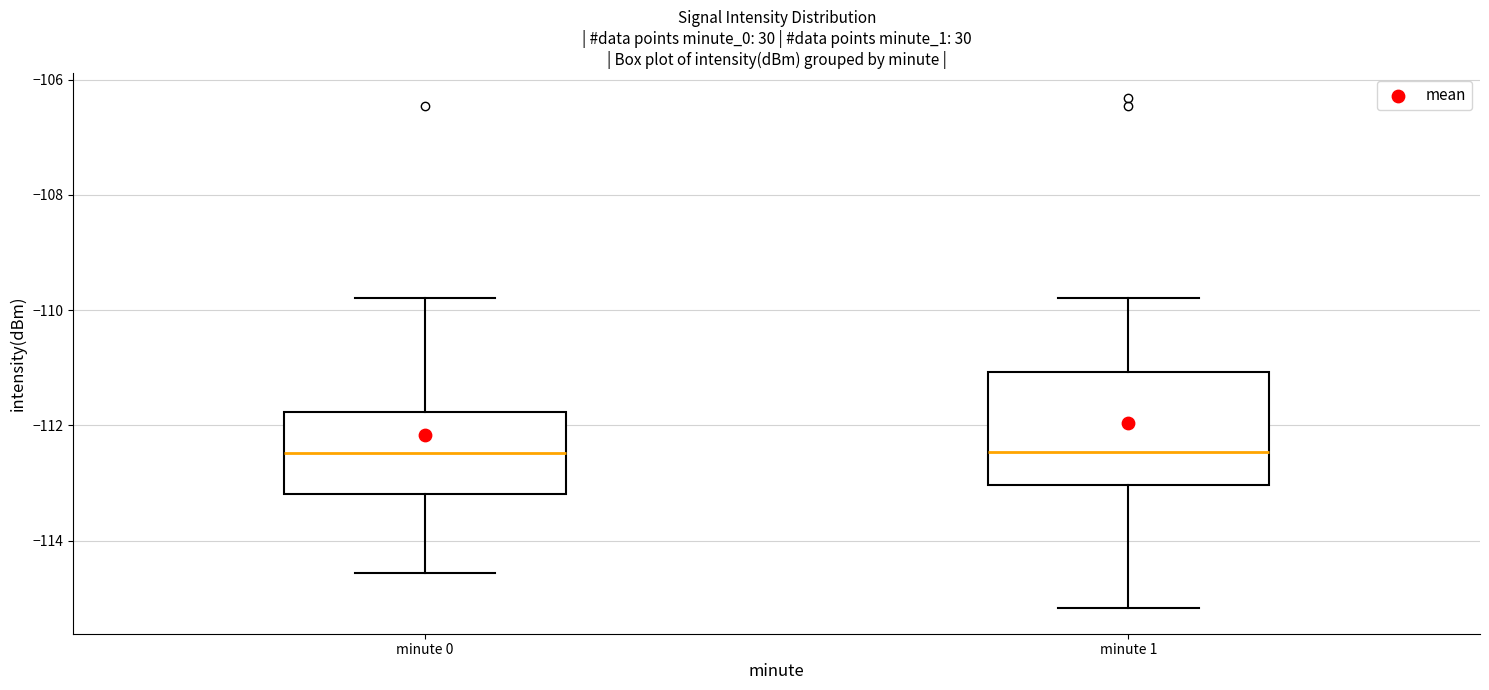

Reading left to right, read every box against the y-axis: the position of its median line, the range the box covers, and the ends of its whiskers. The values are not printed on the chart, so give them approximately, as read against the axis.

minute 0: median -112.4, box -113.2 to -111.8, whiskers -114.6 to -109.8
minute 1: median -112.4, box -113.0 to -111.0, whiskers -115.2 to -109.8